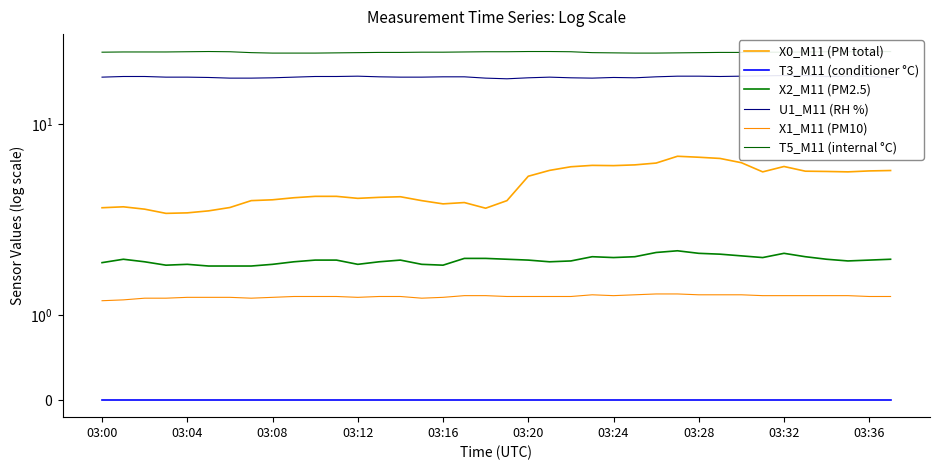

How many lines are shown in the chart?

6